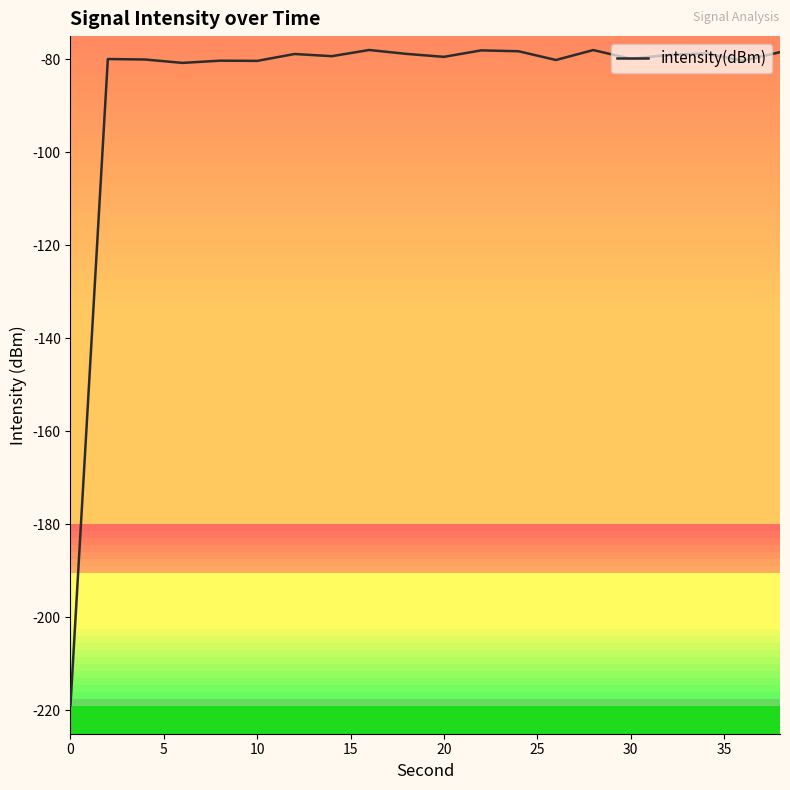

What is the difference between the maximum and minimum values?

140.9